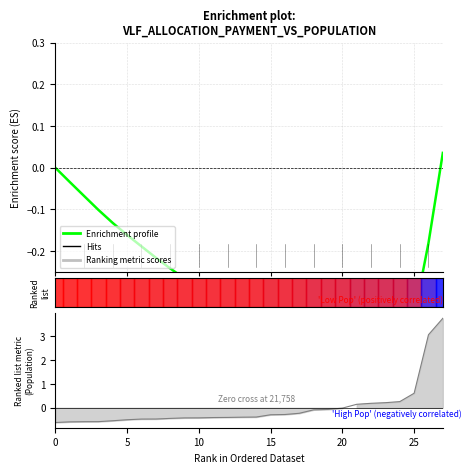

What is the spread (max minus min) of values at 18?

0.3